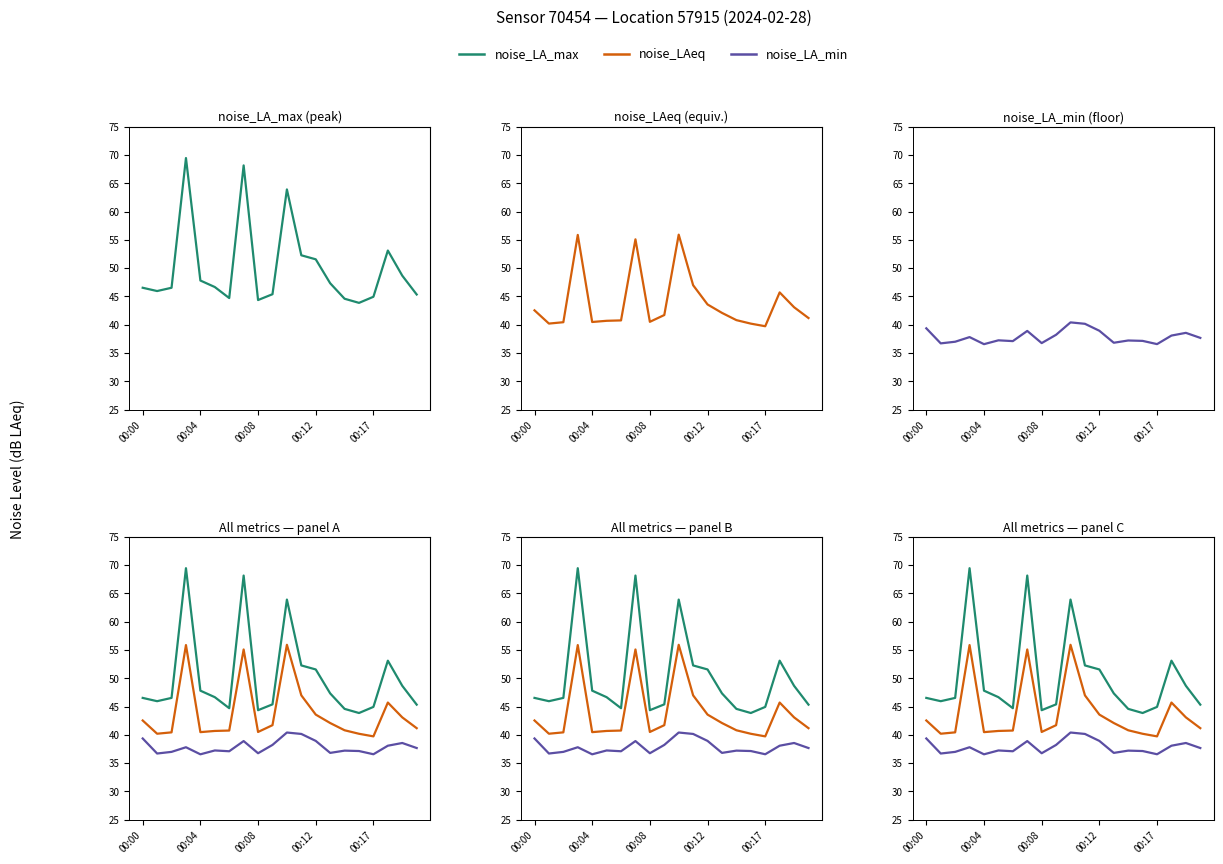

What is the difference between the highest and lowest values at 00:00?

7.2